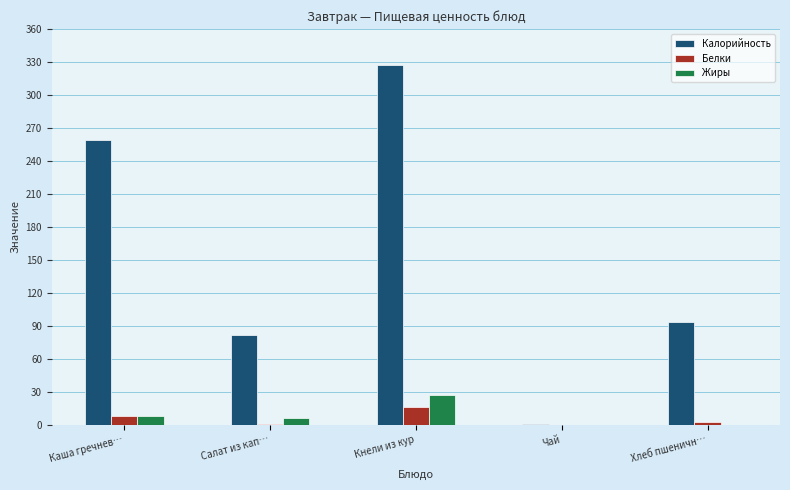

The Белки series shows 3 at Хлеб пшеничн…. True or false?

True